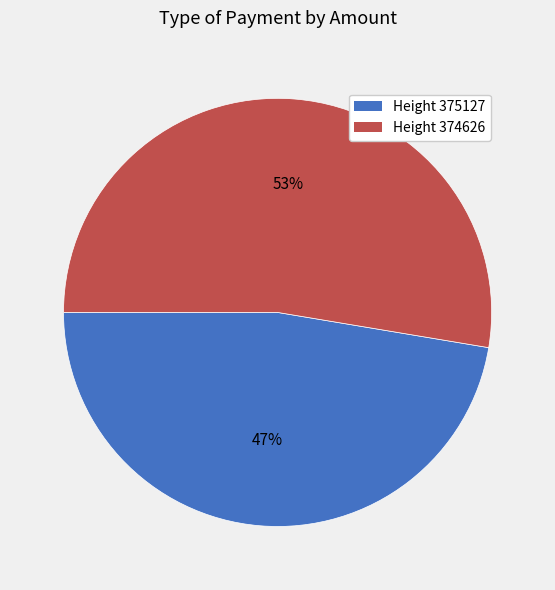

How many segments does this pie chart have?

2